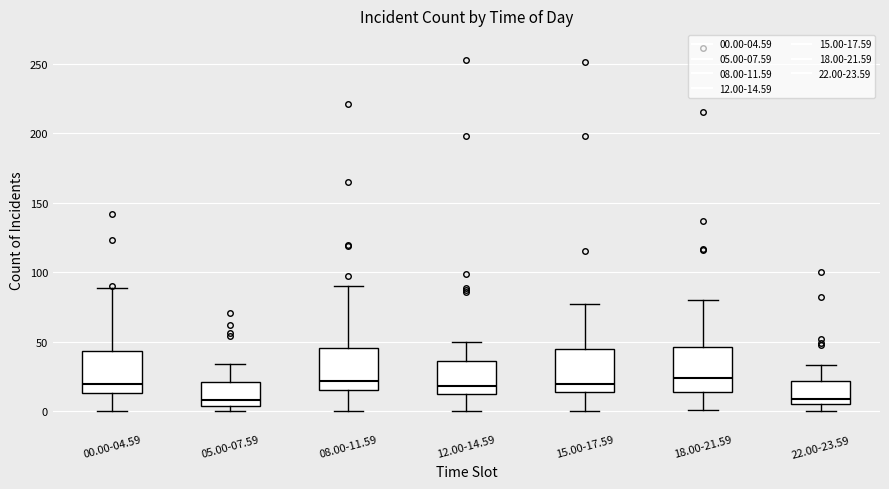

Reading left to right, transcribe this box plot: for each box, give where its median line is, the range the box spans, and where its two whiskers end, as read against the y-axis. The values are not printed on the chart, so give them approximately, as read against the axis.

00.00-04.59: median 20, box 15 to 45, whiskers 0 to 90
05.00-07.59: median 10, box 5 to 20, whiskers 0 to 35
08.00-11.59: median 20, box 15 to 45, whiskers 0 to 90
12.00-14.59: median 20, box 15 to 35, whiskers 0 to 50
15.00-17.59: median 20, box 15 to 45, whiskers 0 to 75
18.00-21.59: median 25, box 15 to 45, whiskers 0 to 80
22.00-23.59: median 10, box 5 to 20, whiskers 0 to 35